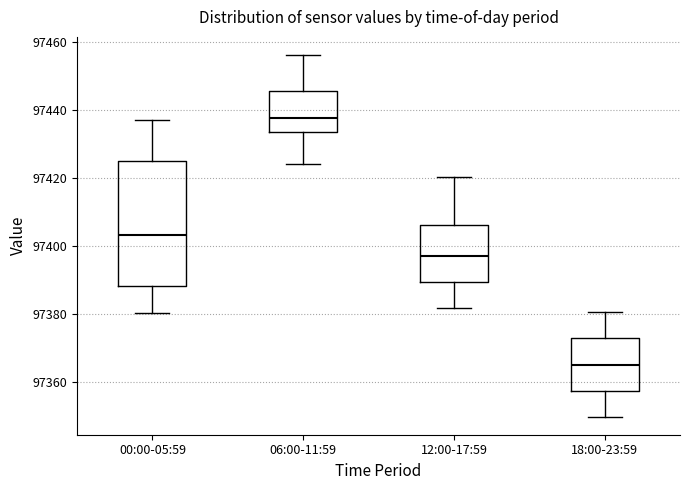

Comparing the boxes themselves (not the whiskers), which one is the tallest?

00:00-05:59